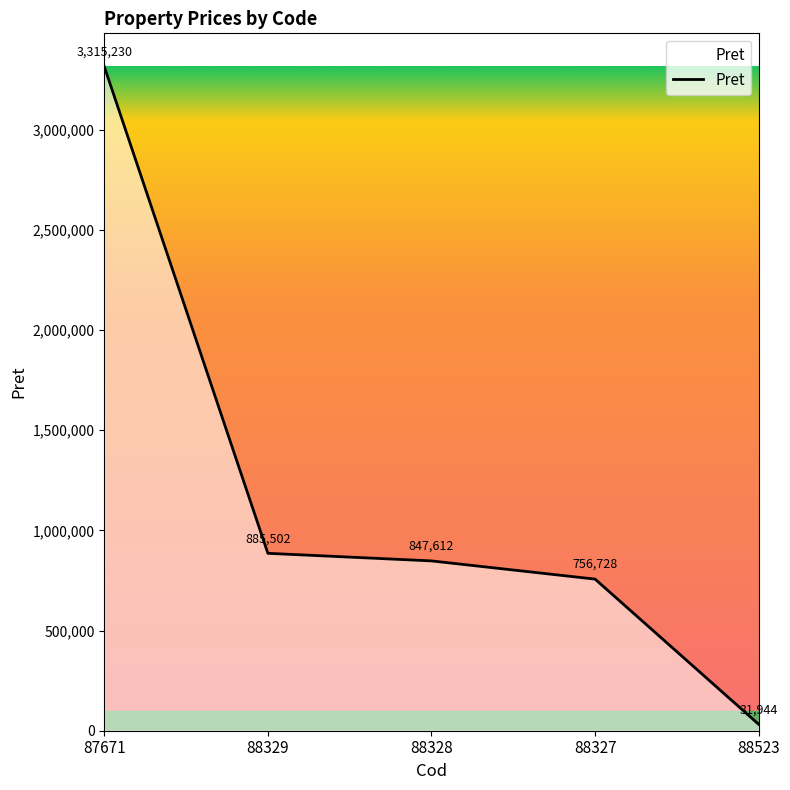

What is the average value?

1167403